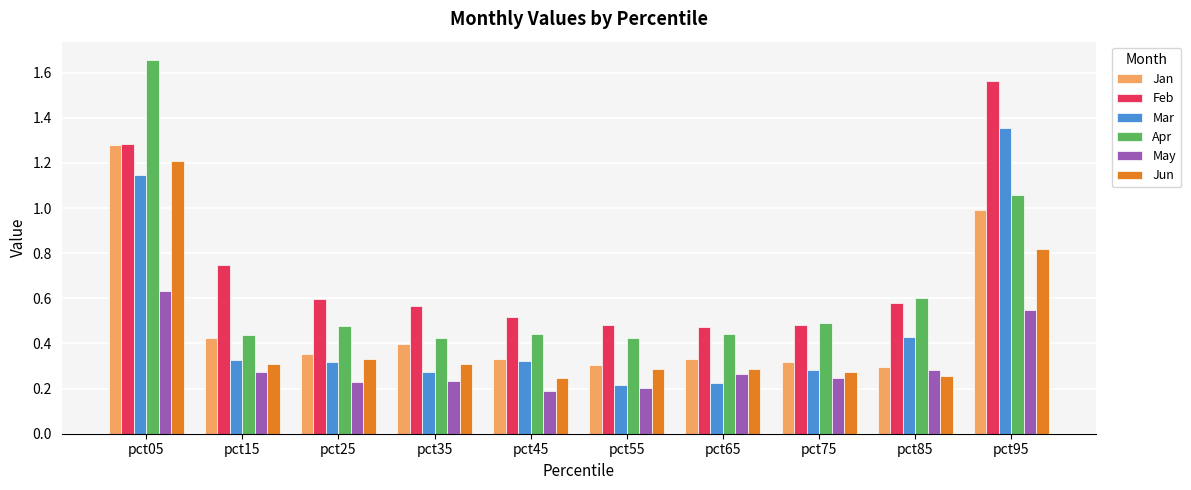

At how many categories does at least one series exceed 1?

2